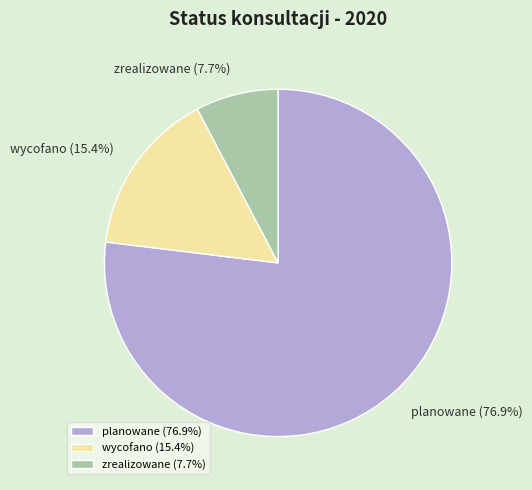

What percentage is the zrealizowane slice, to the nearest percent?

8%